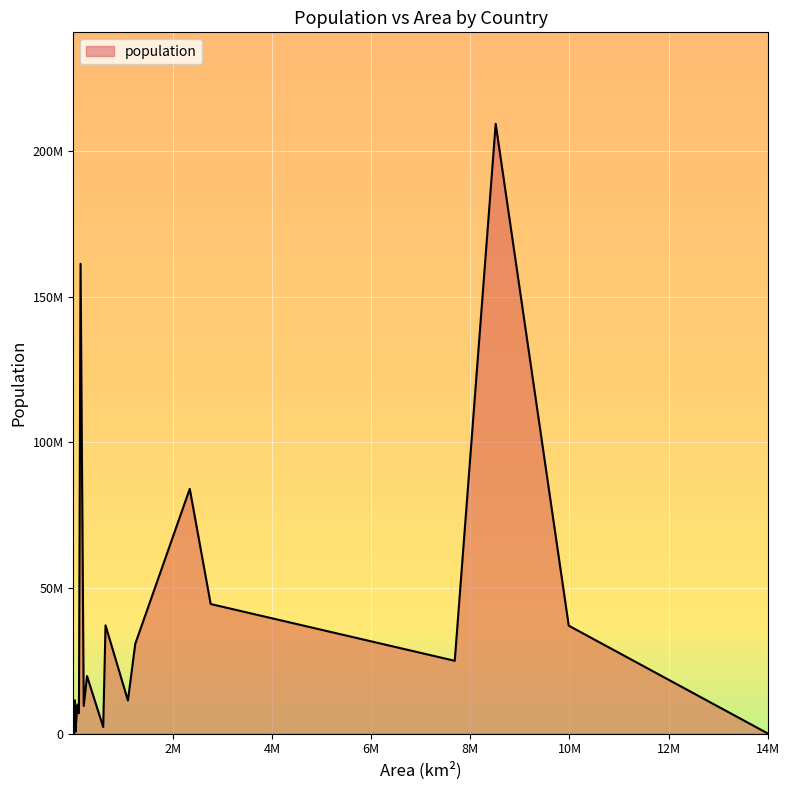

How many data points are above 2951776?

19